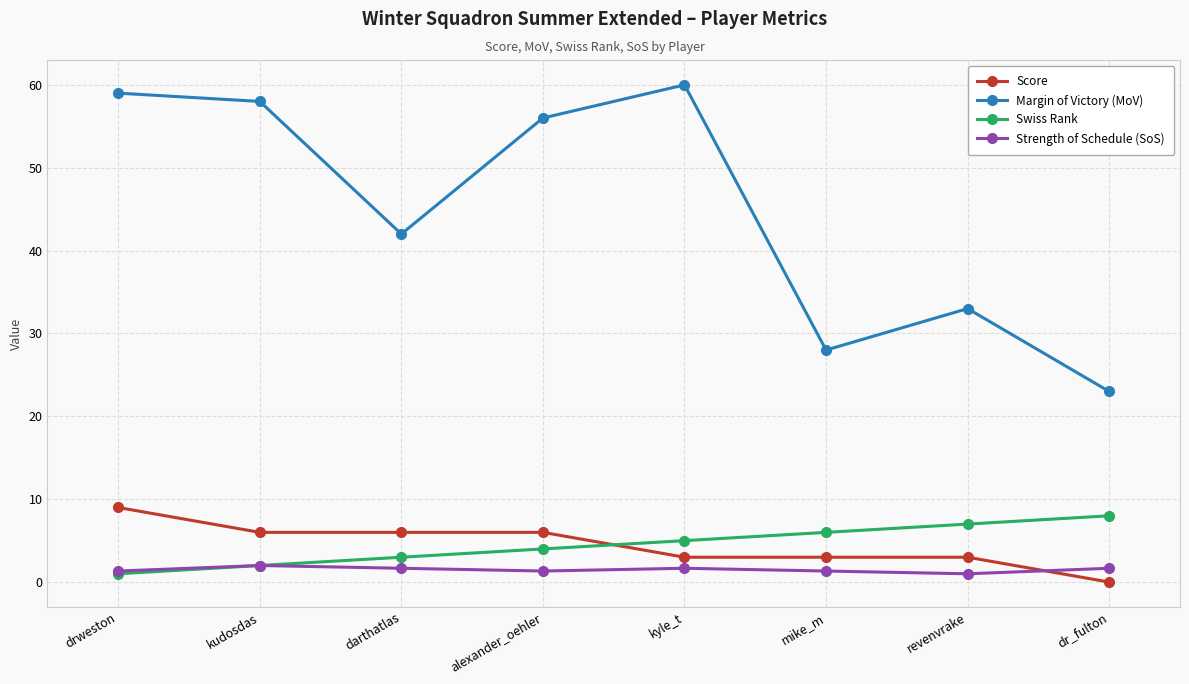

What is the value of the Swiss Rank point at the 5th from the left?

5.0